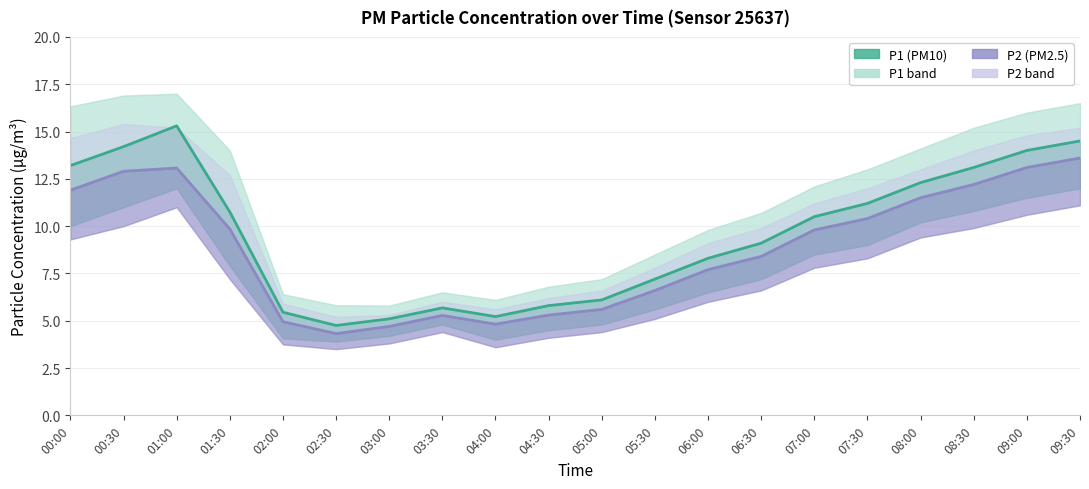

List the series in order of their peak value, highest first.

P1 mean, P2 mean